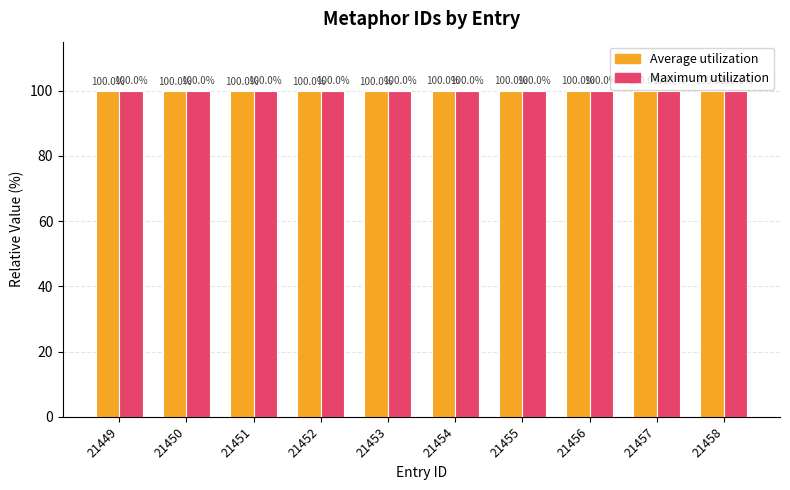

Read the Average utilization value at 21451.

100.0